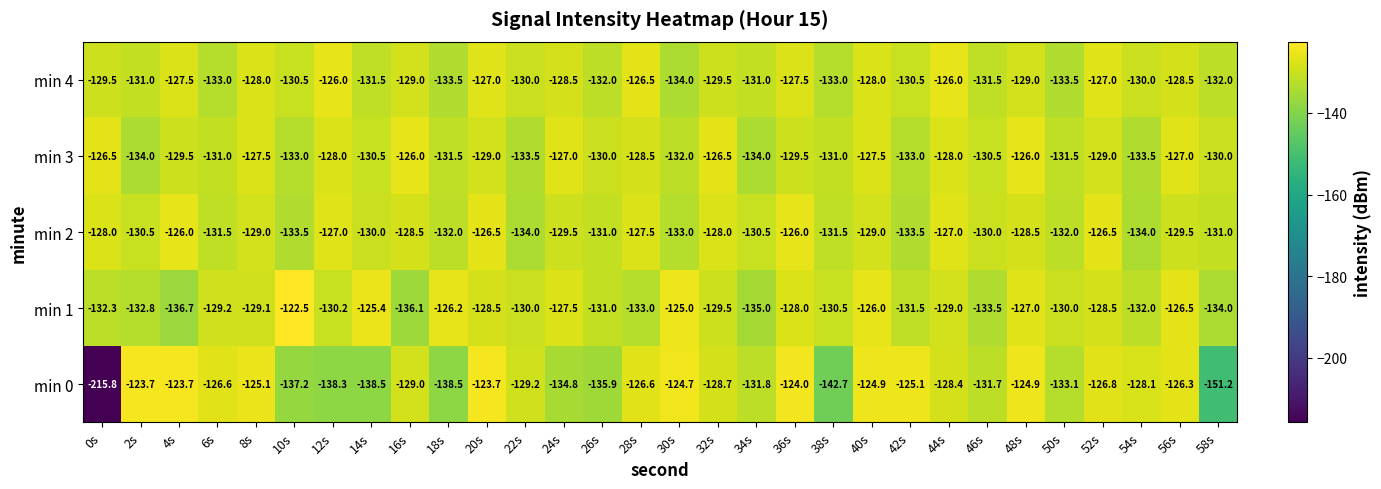

True or false: min 0 has a value of -128.7 at 32s.

True